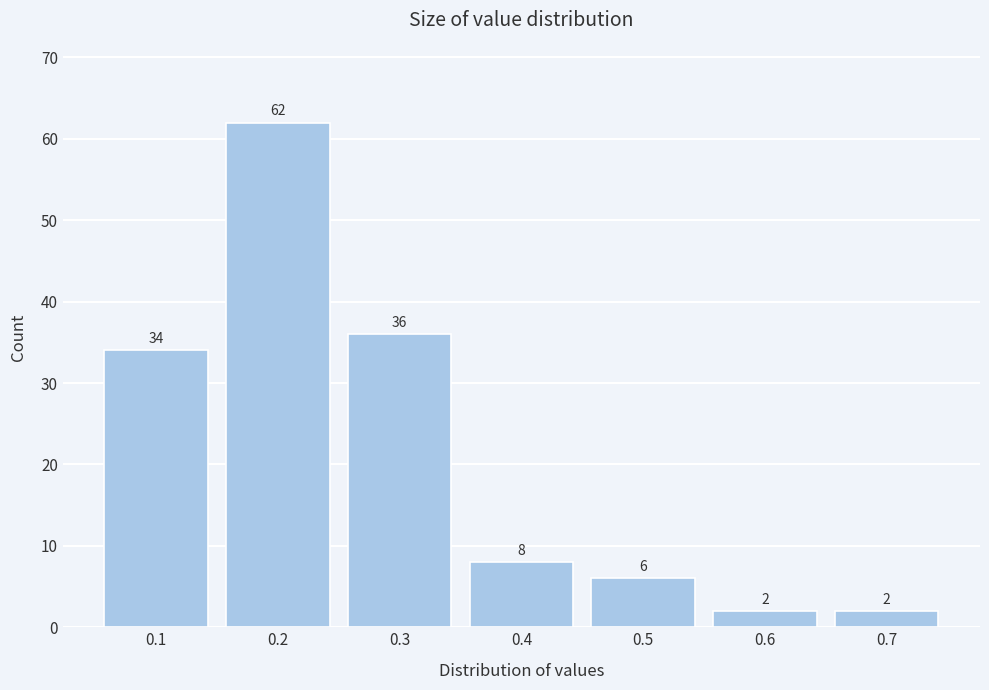

Reading left to right, transcribe this chart: for each bar, give the range it covers on the x-axis and its height.

0.05 to 0.15: 34
0.15 to 0.25: 62
0.25 to 0.35: 36
0.35 to 0.45: 8
0.45 to 0.55: 6
0.55 to 0.65: 2
0.65 to 0.75: 2